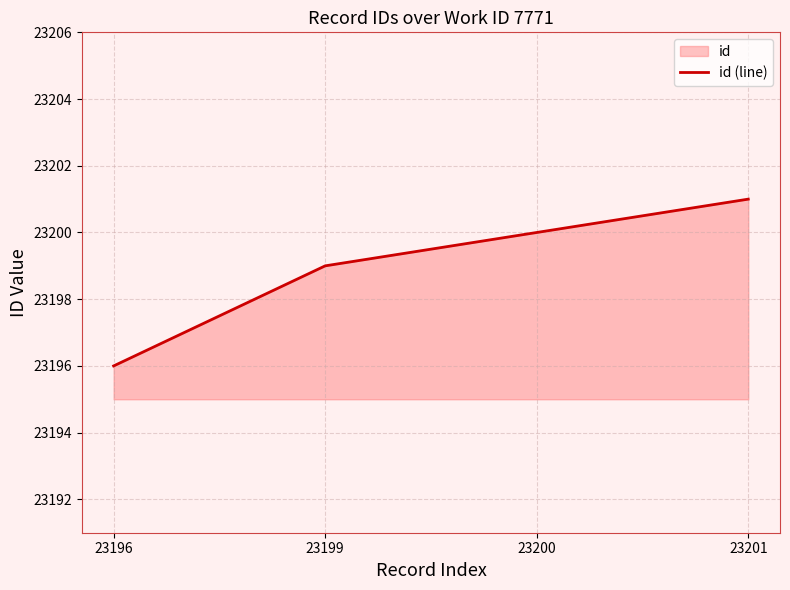

What is the sum of the values at 23196 and 23200?

46396